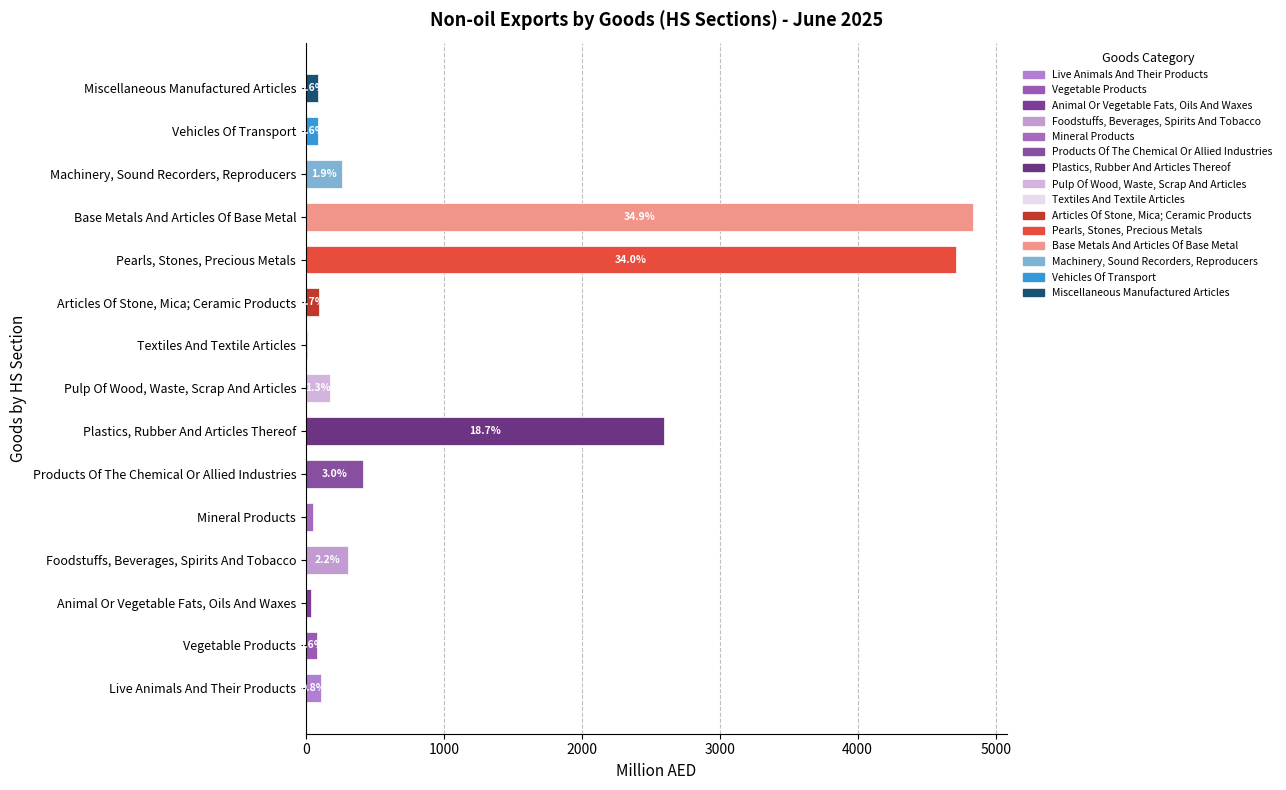

How many bars are there in total?

15